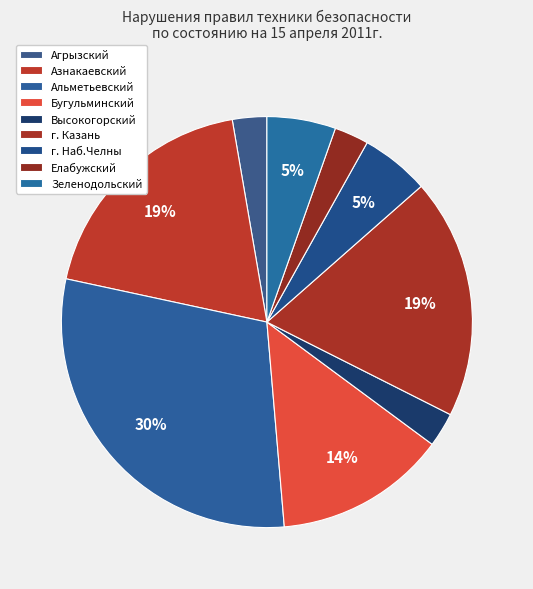

Approximately how many times larger is the value at Елабужский compared to Азнакаевский?

0.1